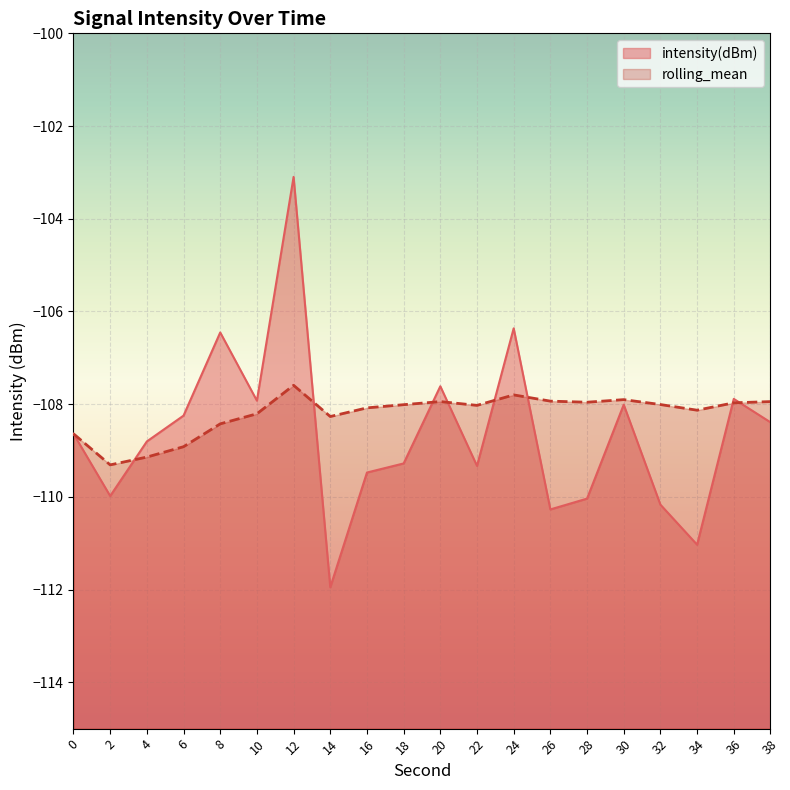

Where do intensity(dBm) and rolling_mean first cross each other?

2 and 4